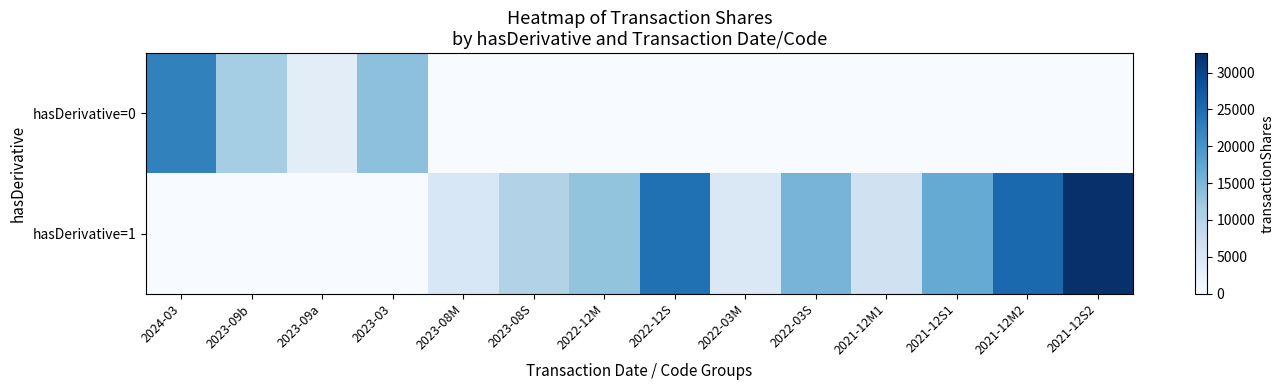

Which series has the largest total across all categories?

hasDerivative=1